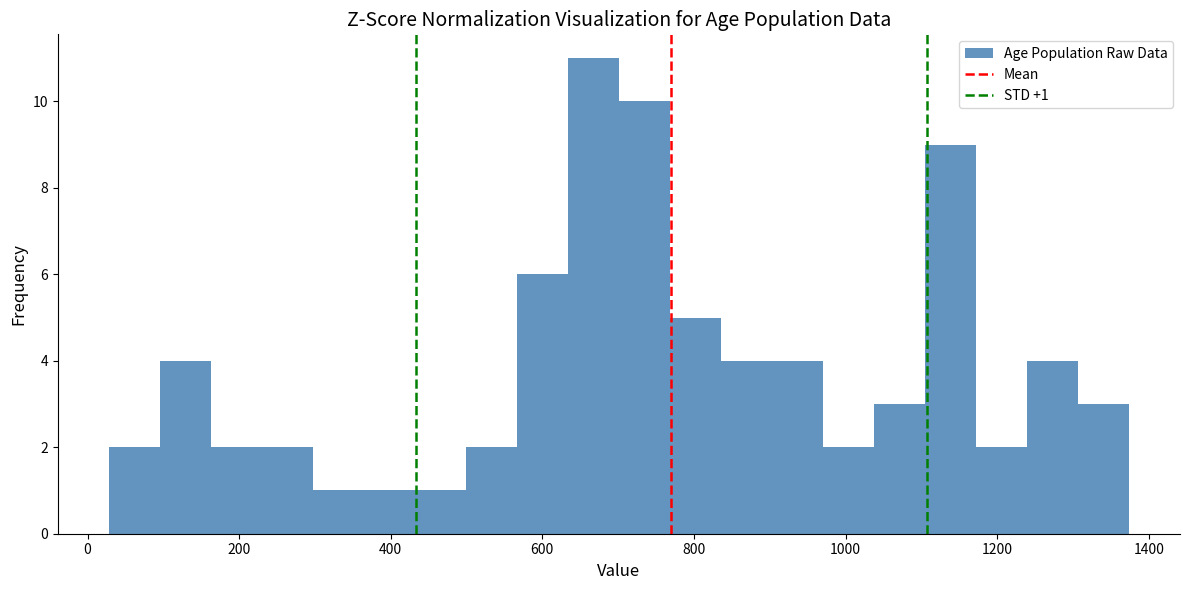

Around what value on the x-axis is the tallest bar? Give the approximate position of its centre, as read against the axis.

660